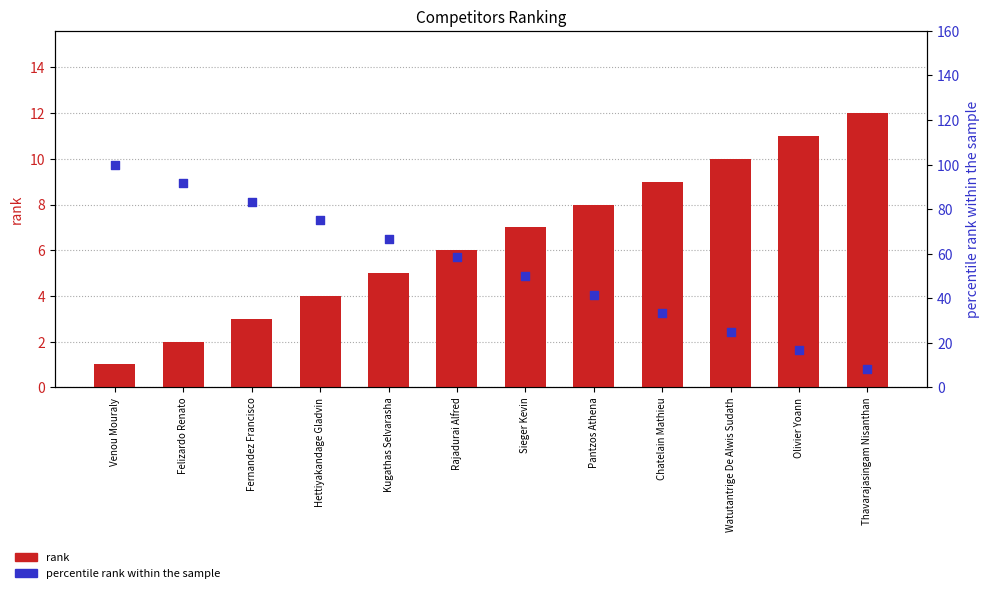

At how many categories does at least one series exceed 3?

12